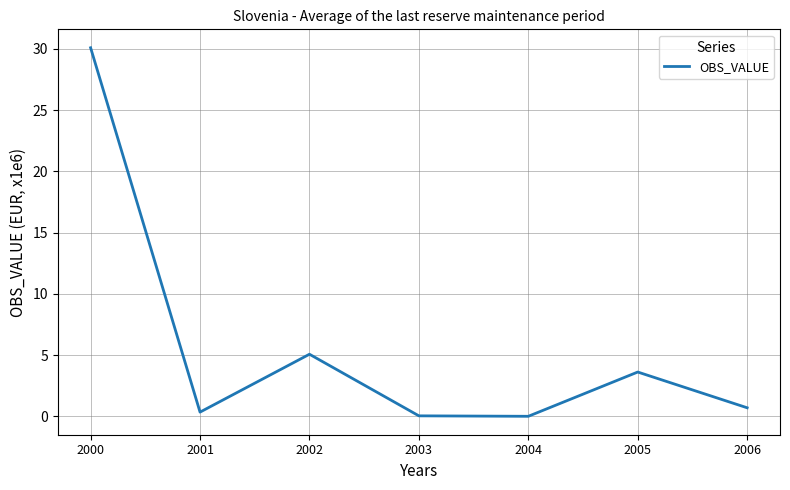

Which category has the highest value across all series?

2000